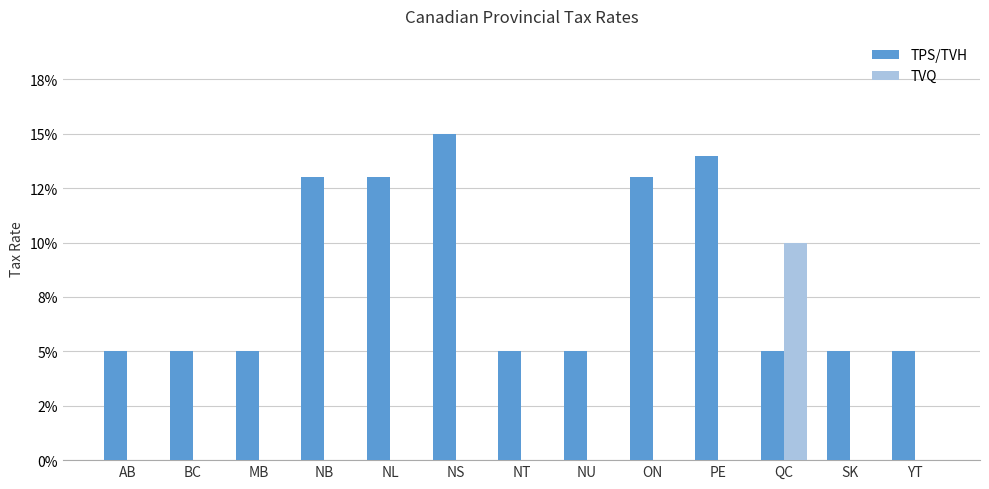

What is the label of the 3rd bar from the left?

MB